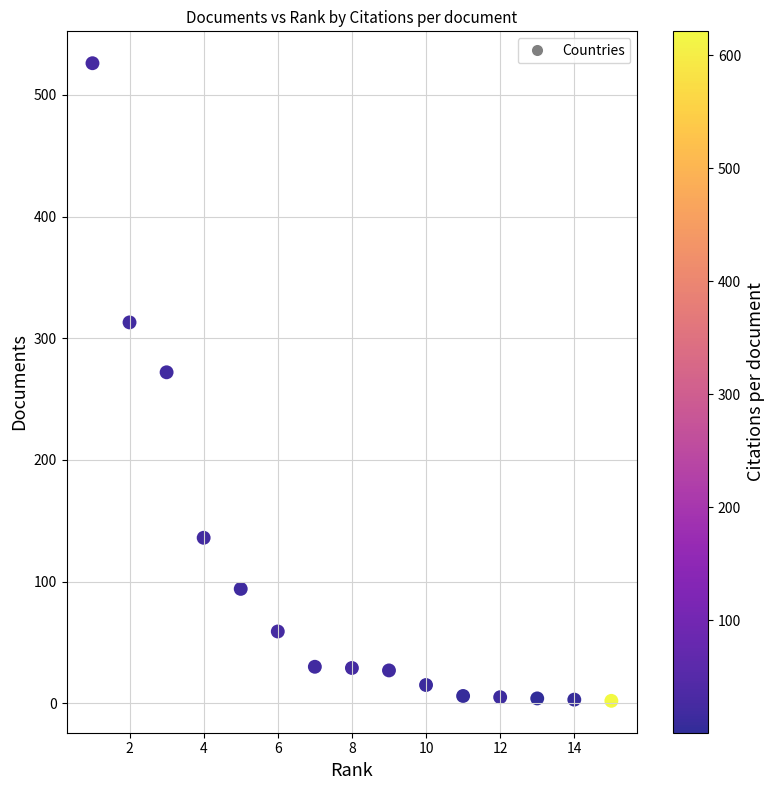

What is the range of X values (max minus min)?

14